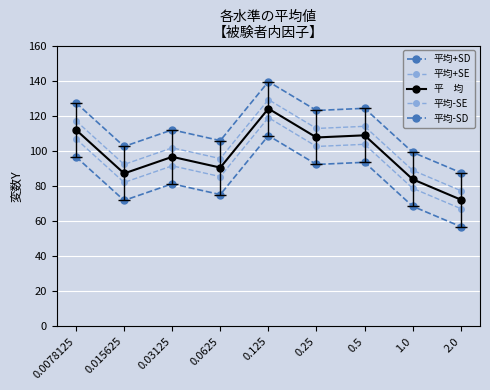

At which category does the chart reach its peak across all series?

0.125